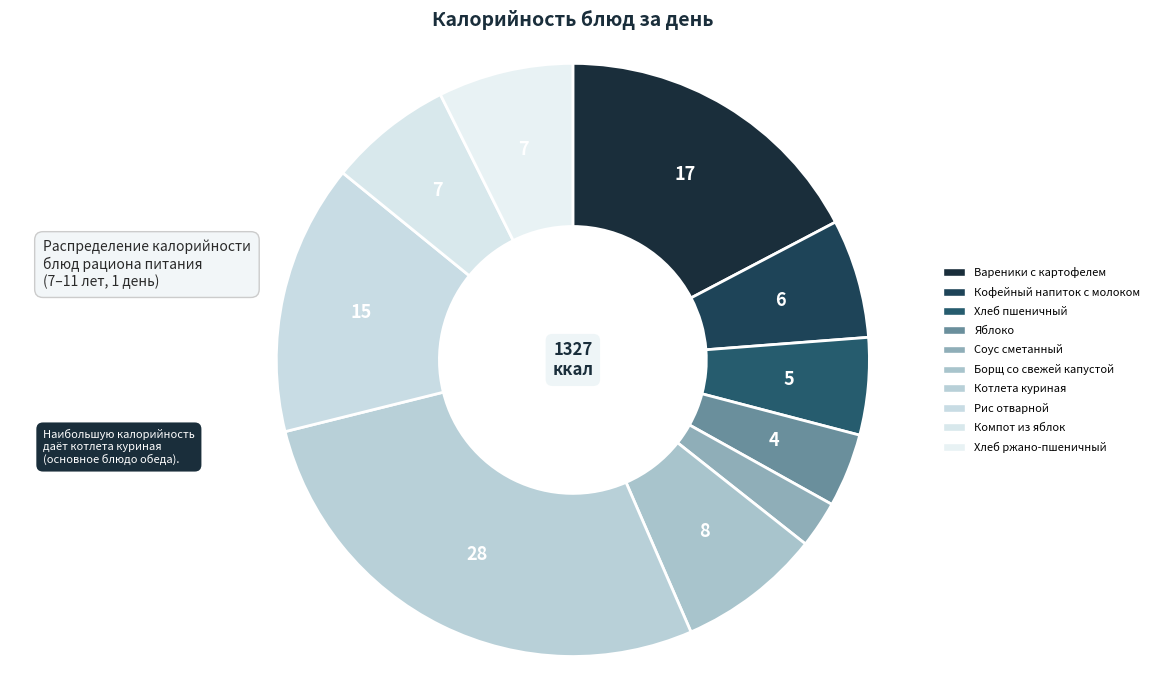

The Хлеб ржано-пшеничный slice represents 7% of the pie. True or false?

True